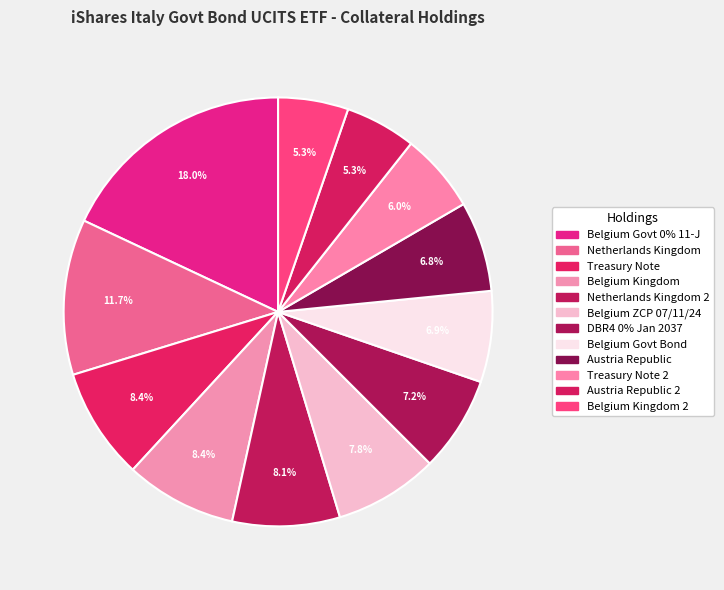

How many slices are in this pie chart?

12